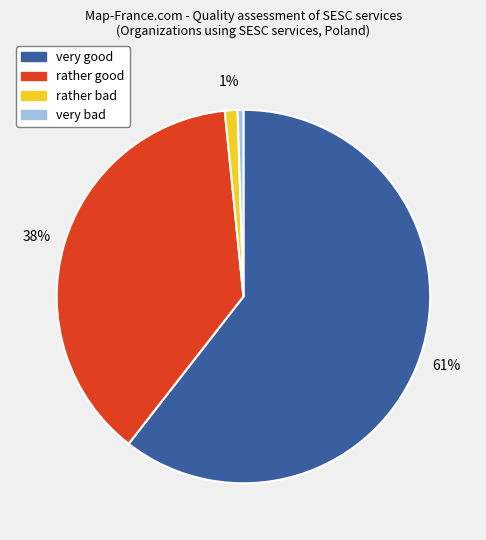

Is it true that rather good is 38% of the pie?

True